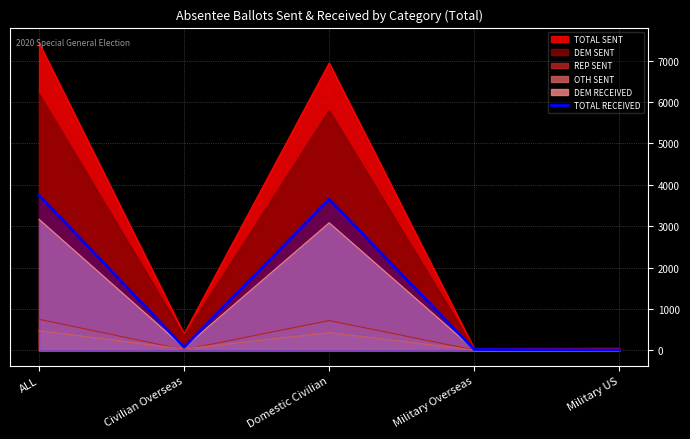

Where does the data first go above 74?

ALL